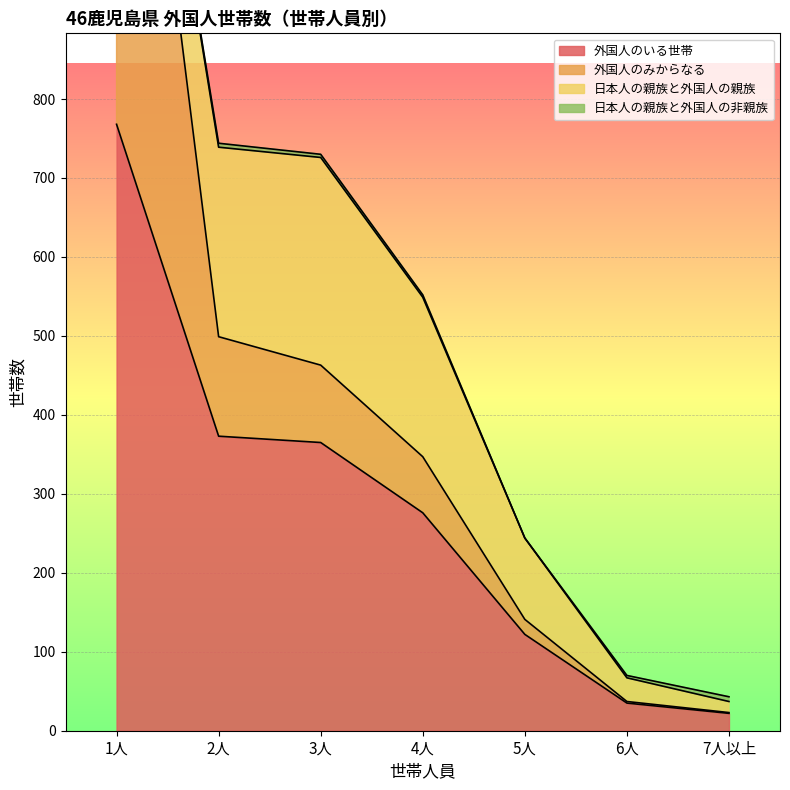

Reading left to right, extract all data points from this chart.

外国人のいる世帯: 1人=768	2人=373	3人=365	4人=276	5人=122	6人=35	7人以上=22
外国人のみからなる: 1人=768	2人=126	3人=98	4人=71	5人=19	6人=2	7人以上=1
日本人の親族と外国人の親族: 1人=0	2人=240	3人=263	4人=202	5人=103	6人=30	7人以上=14
日本人の親族と外国人の非親族: 1人=0	2人=5	3人=4	4人=3	5人=0	6人=3	7人以上=6